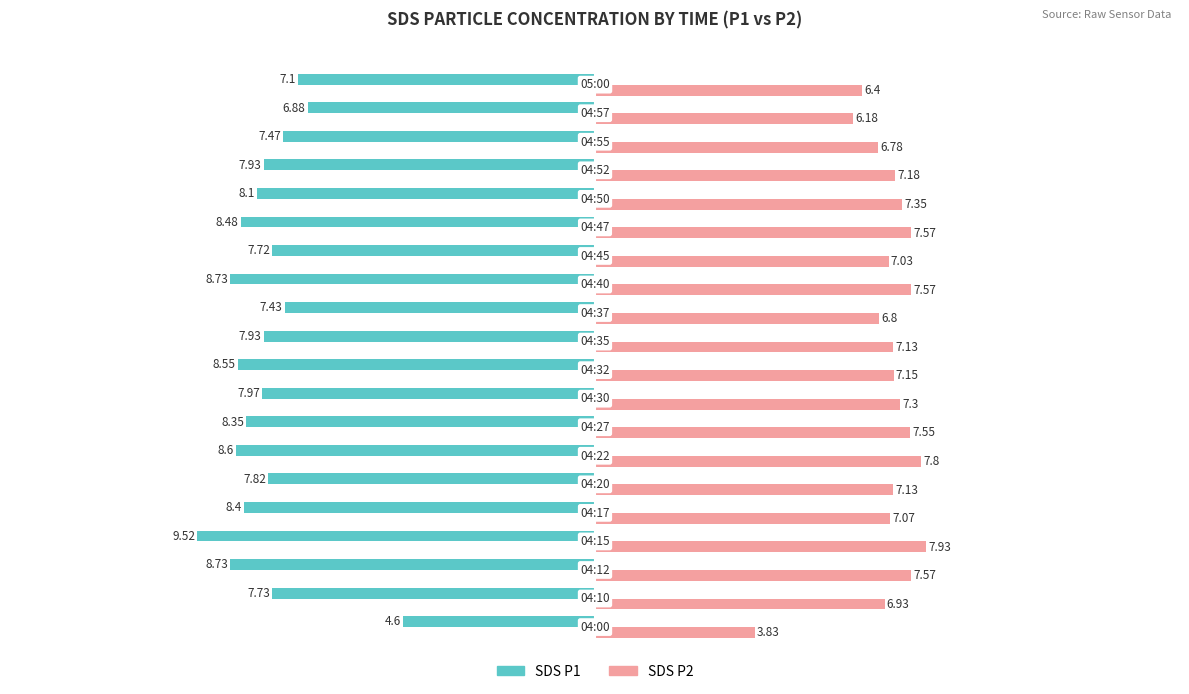

How many data points does each series have?

20